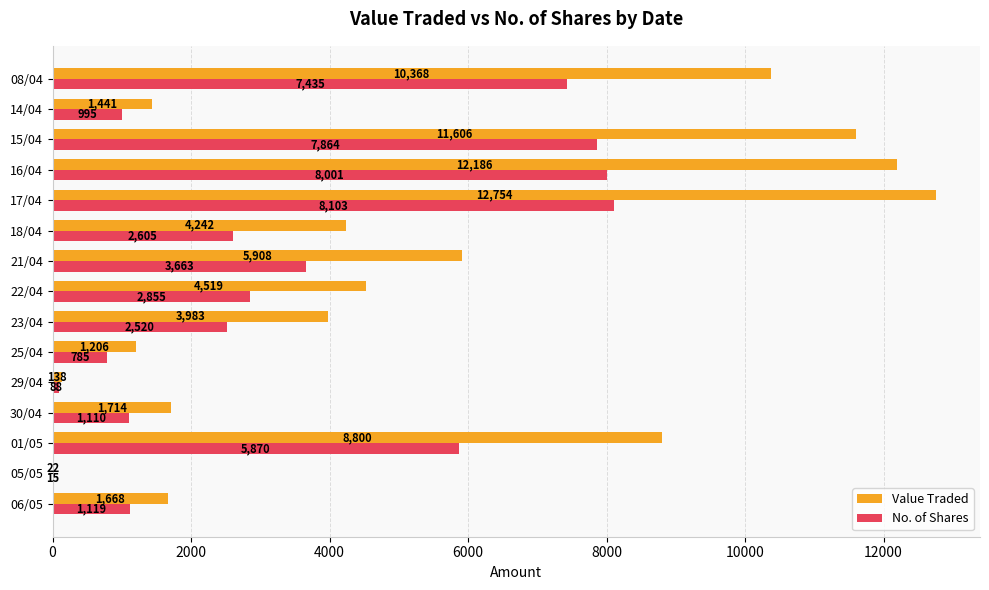

What is the total value across all series at 16/04?

20187